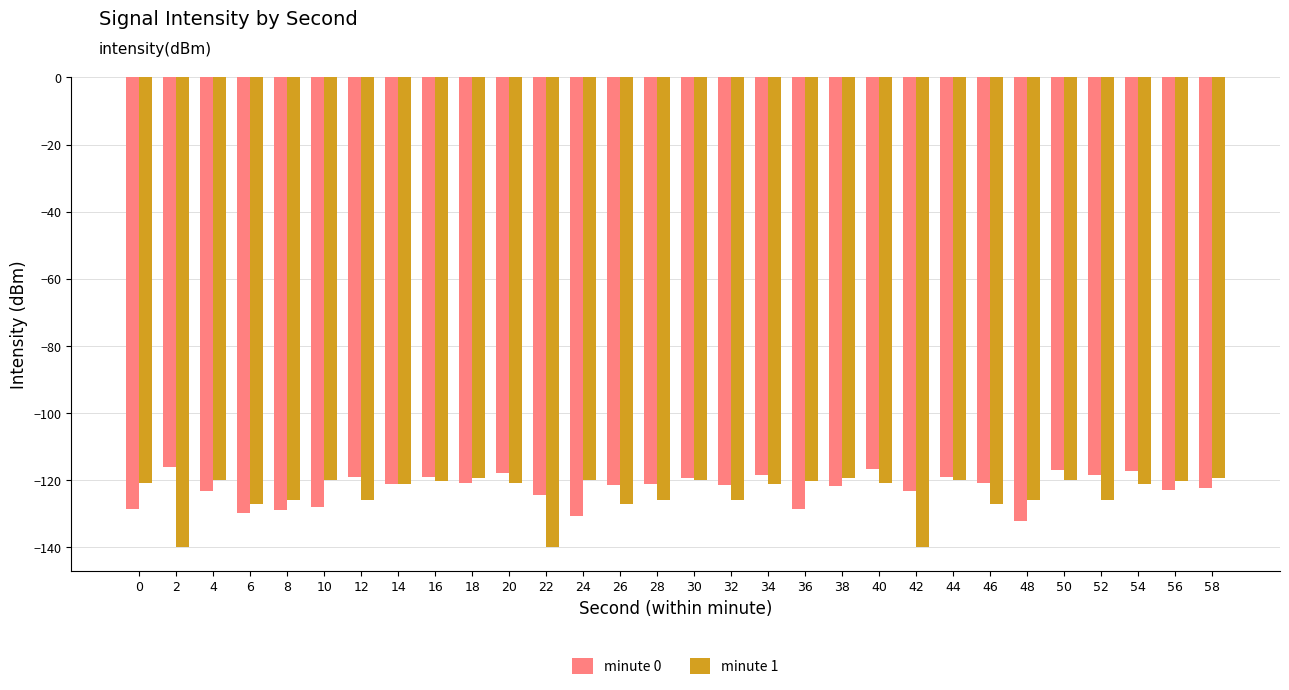

Between 18 and 50, which series saw the biggest shift?

minute 0